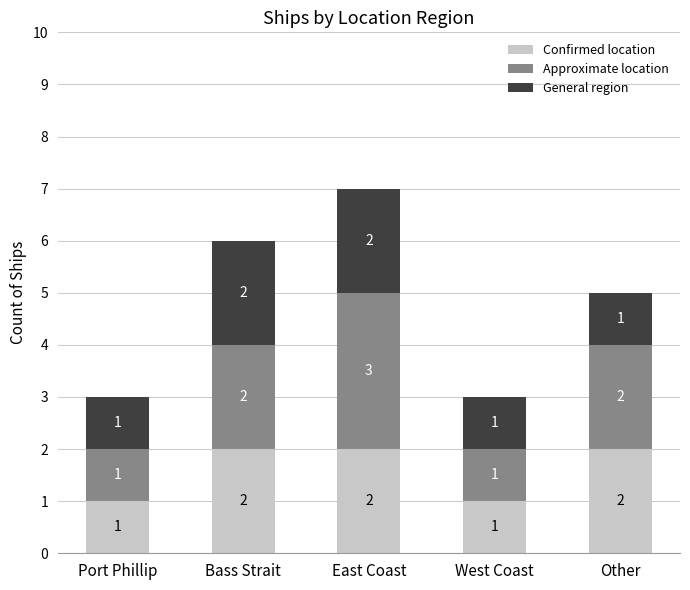

How many Confirmed location values are between 1 and 2?

5